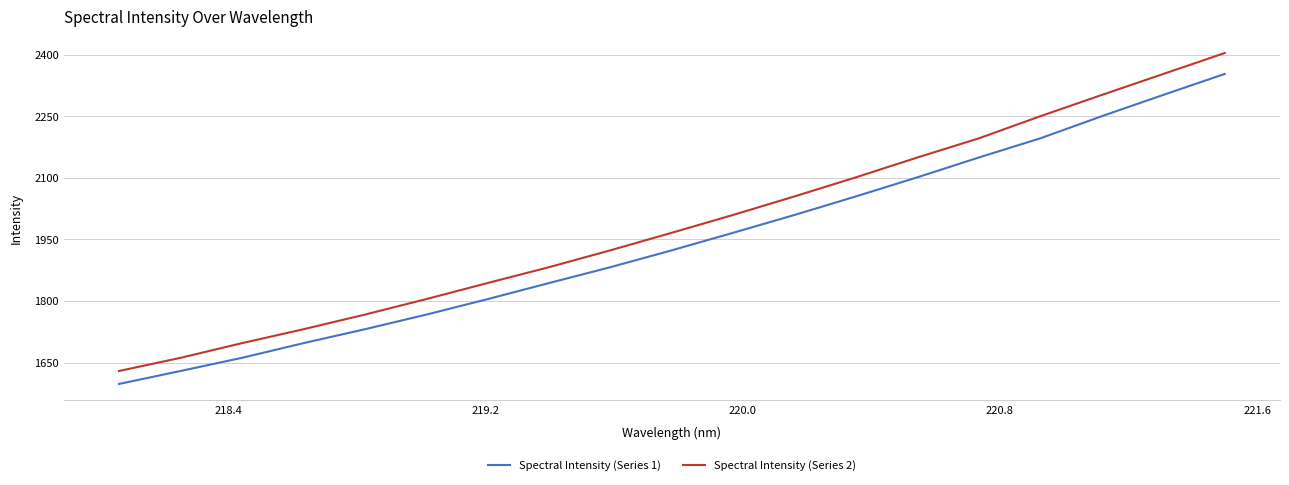

What is the minimum value for Spectral Intensity (Series 2)?

1629.5